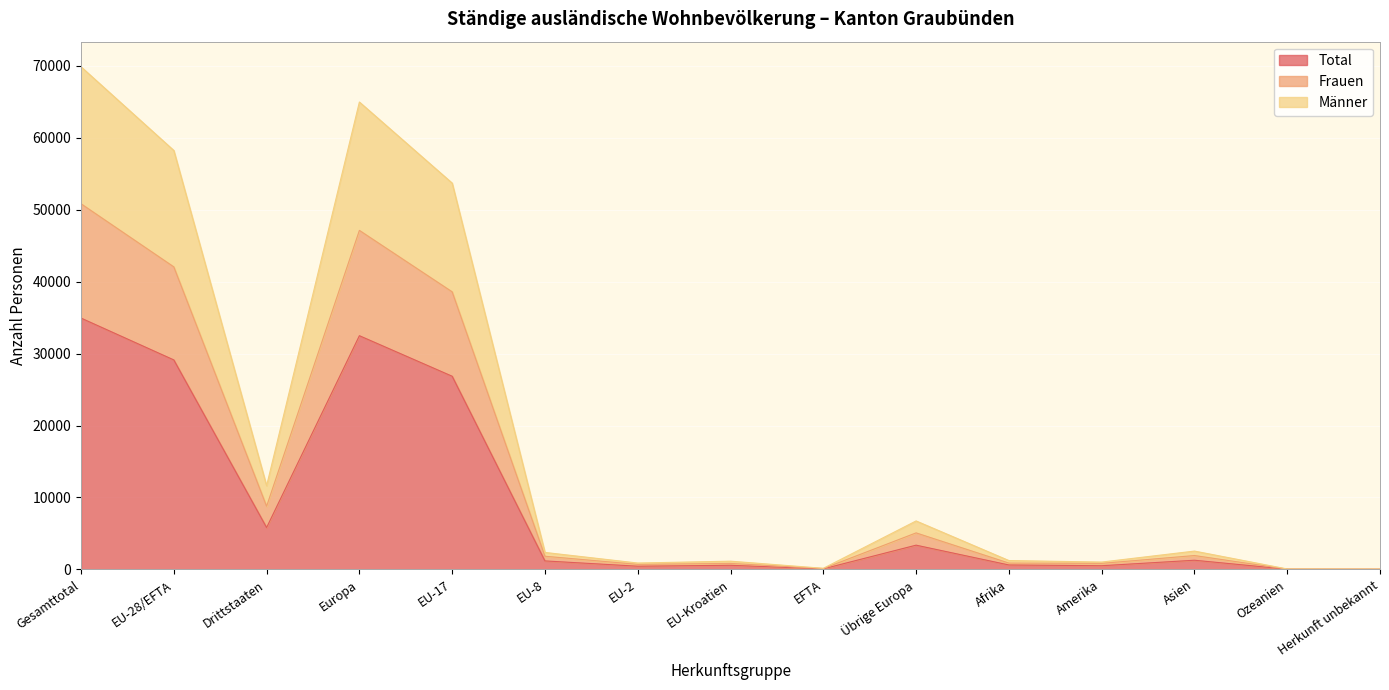

How many categories are shown in the chart?

15